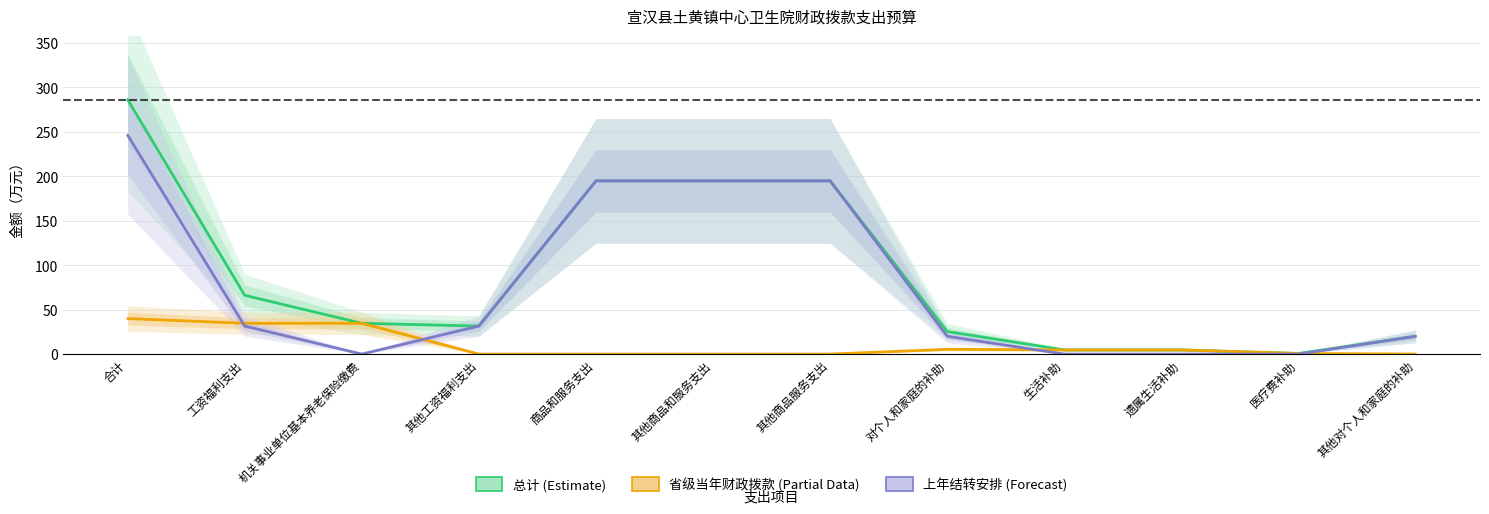

How many data points in 上年结转安排 are less than 31?

6